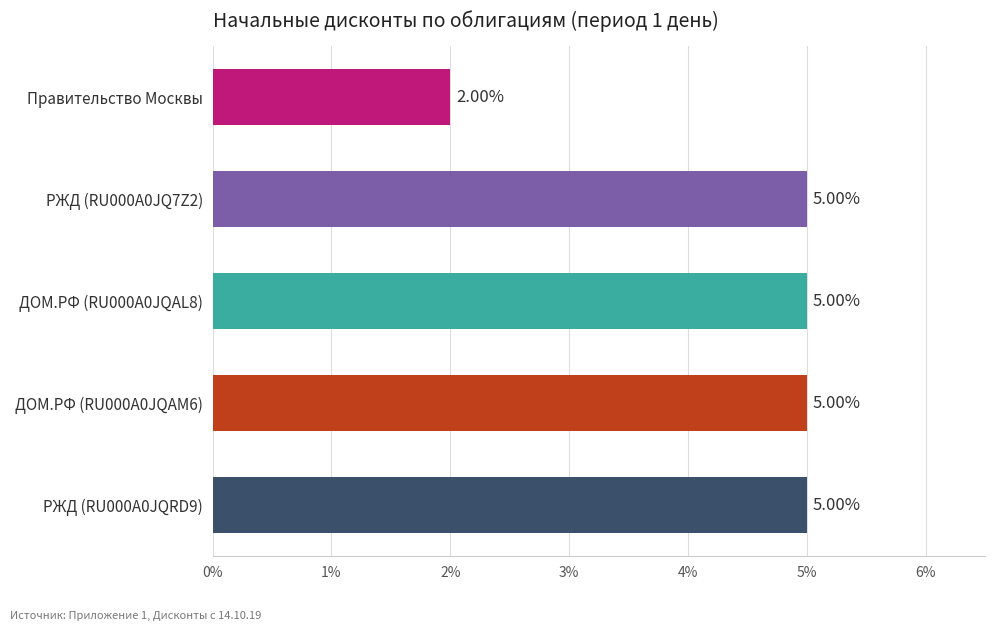

Approximately how many times larger is the value at Правительство Москвы compared to РЖД (RU000A0JQ7Z2)?

0.4